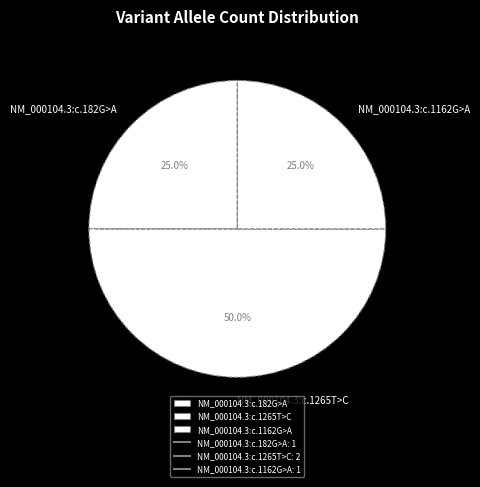

To the nearest percent, what portion does NM_000104.3:c.182G>A represent?

25%